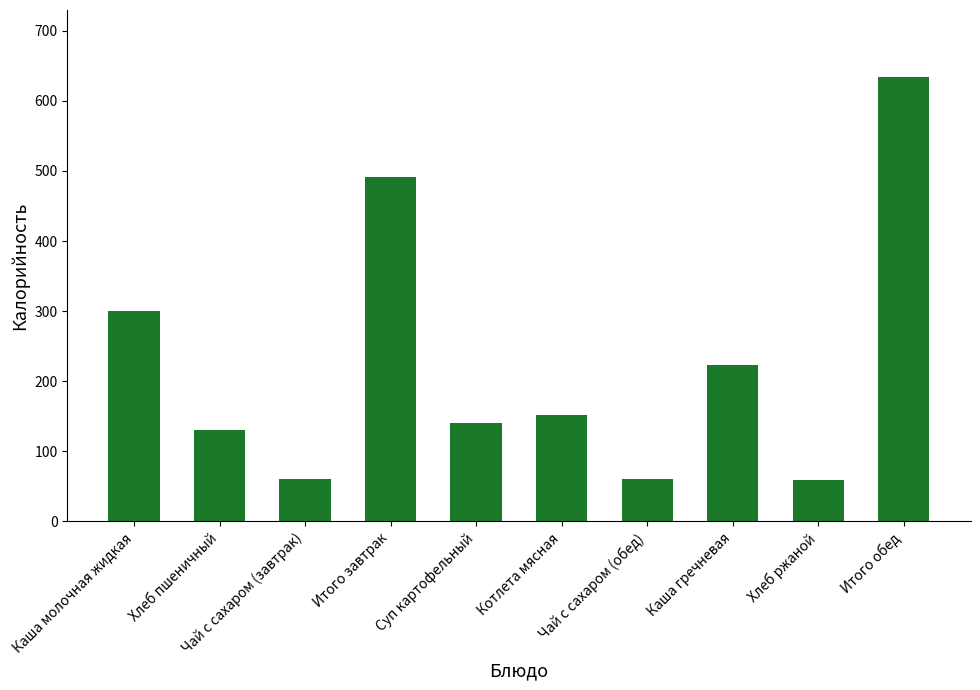

What is the minimum value shown in the chart?

59.4